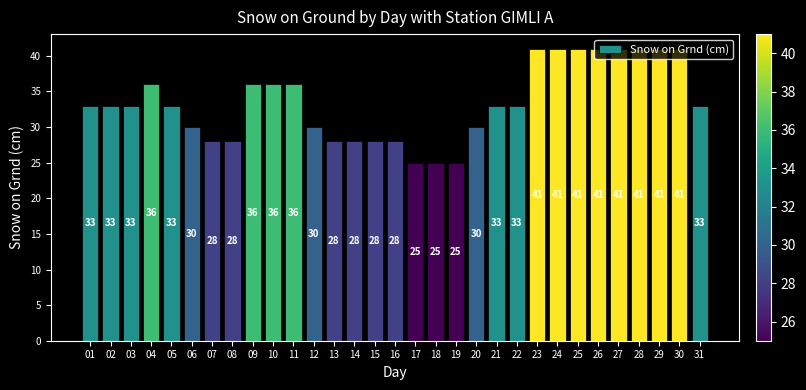

What is the approximate value at 09?

36